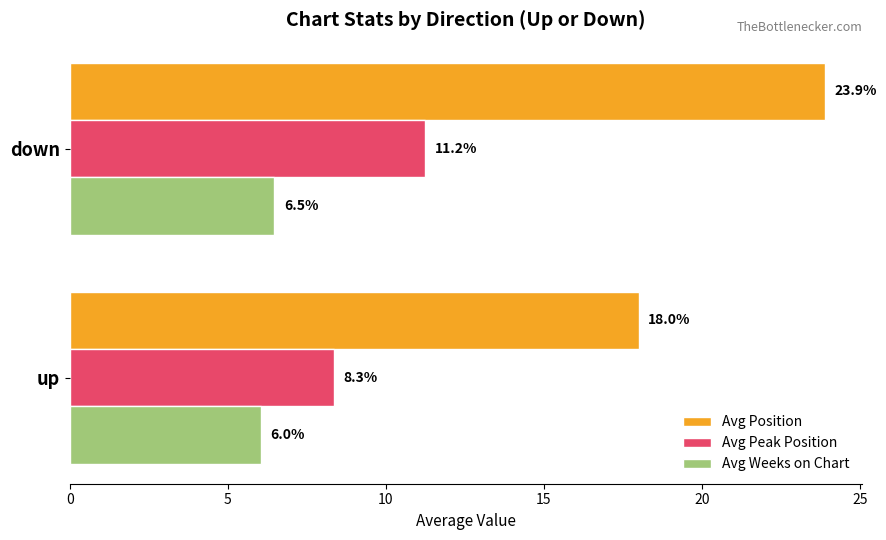

How many values in the Avg Position series are below 23?

1